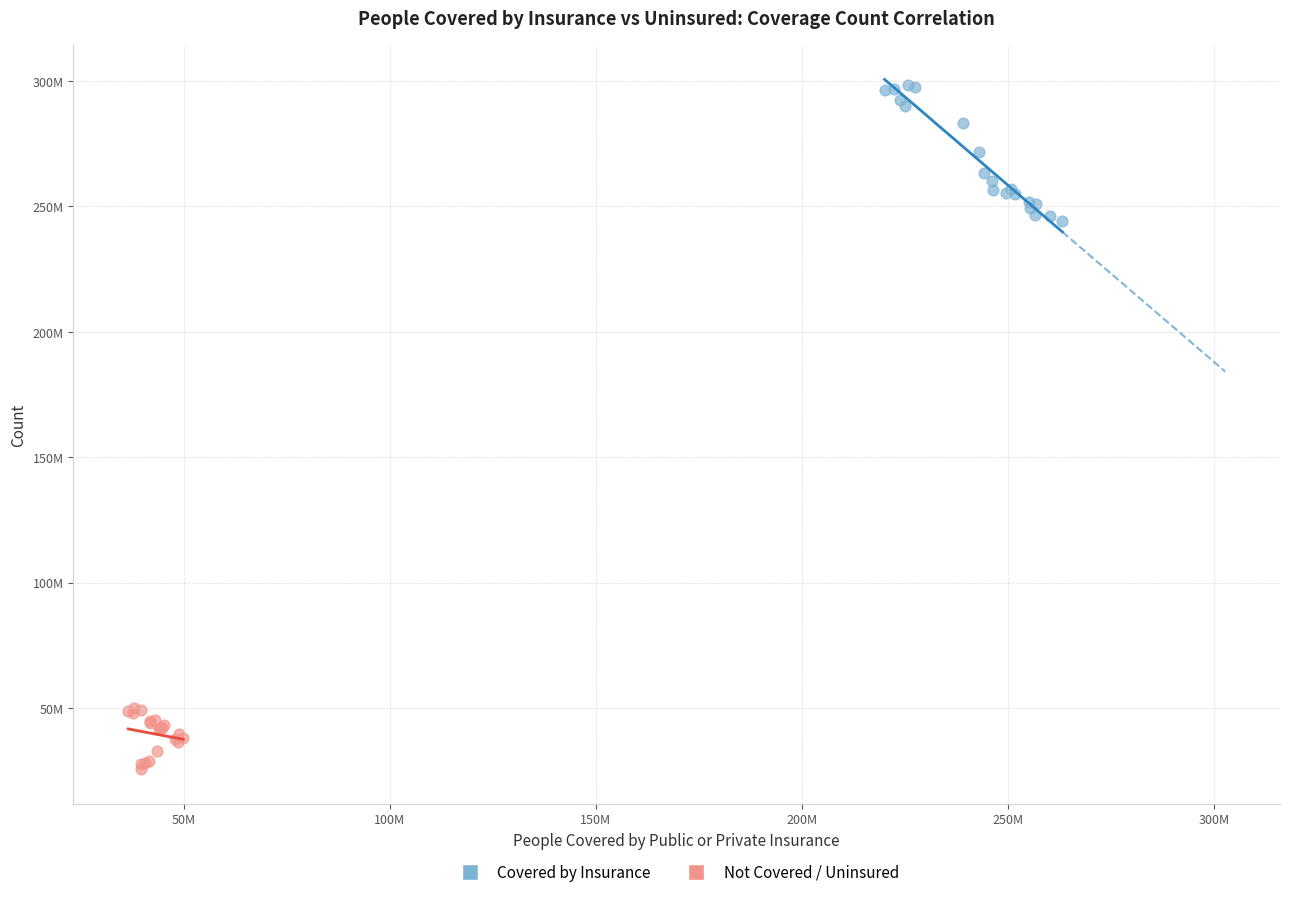

What are all the series names shown in the legend?

Covered by Insurance, Not Covered / Uninsured